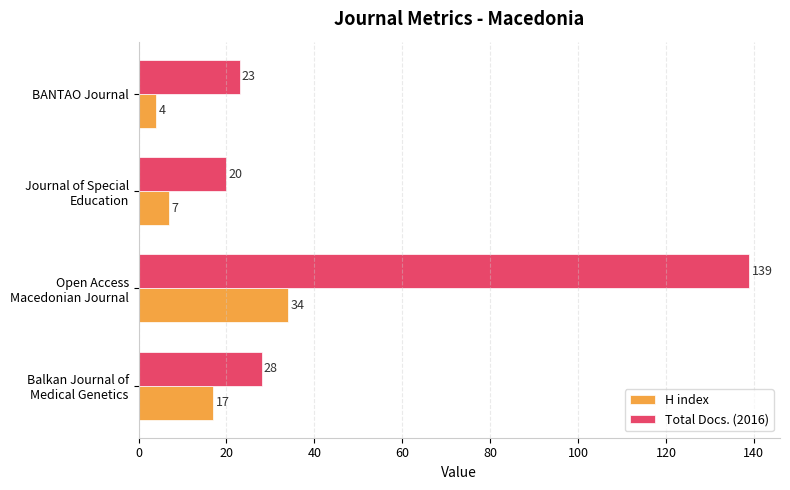

What are all the series names shown in the legend?

H index, Total Docs. (2016)